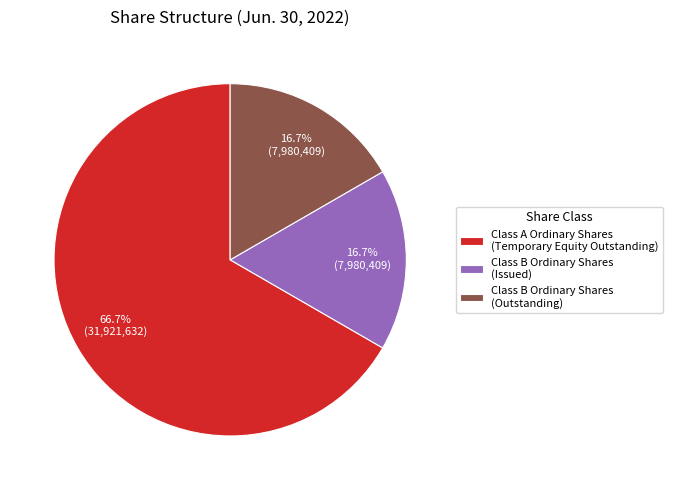

To the nearest percent, what portion does Class B Ordinary Shares (Outstanding) represent?

17%